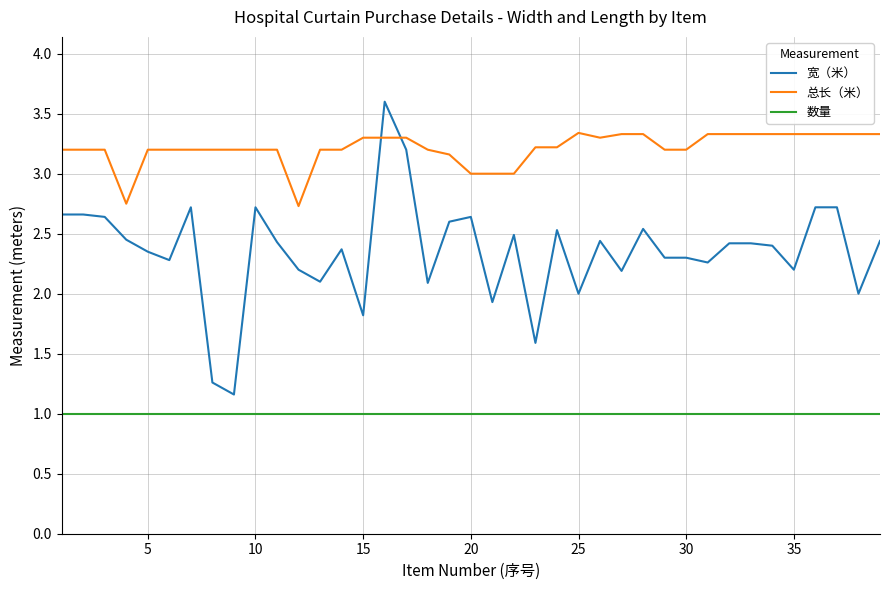

Which series has the widest spread of values?

宽（米）